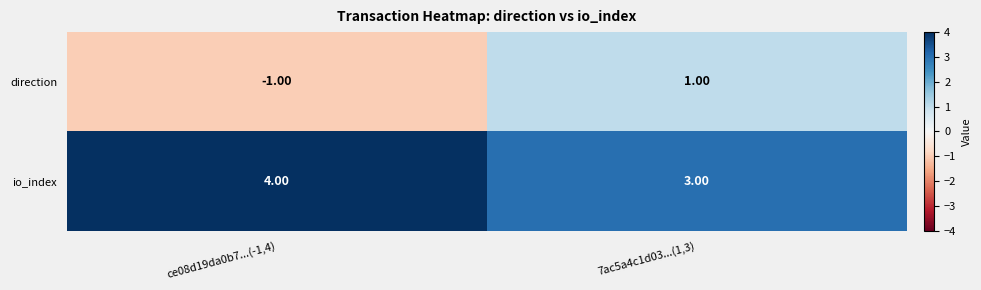

Is the value of direction at ce08d19da0b7...(-1,4) greater than the value of io_index at ce08d19da0b7...(-1,4)?

No